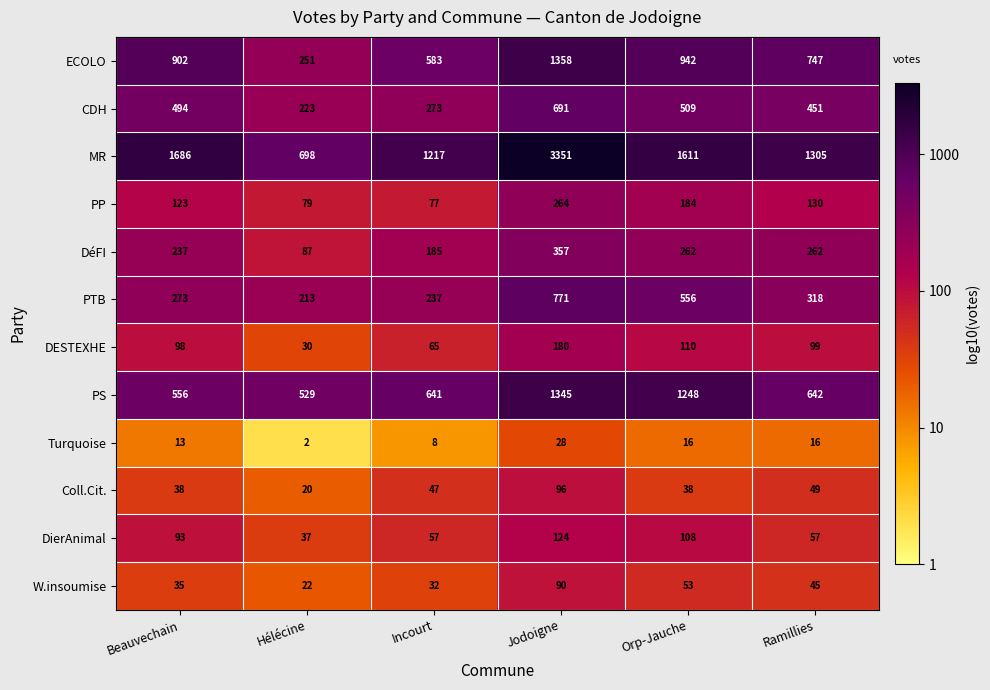

Which series has the largest total across all categories?

MR